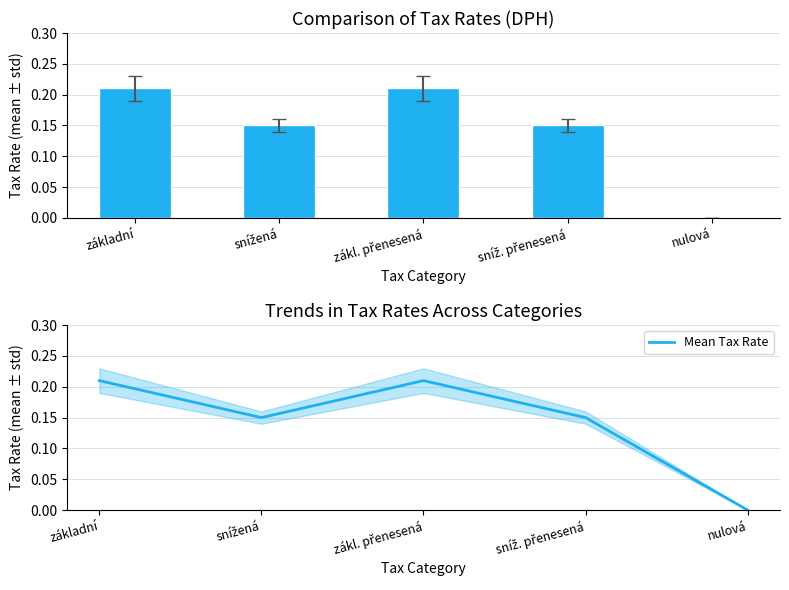

The value of Mean Tax Rate at nulová is 0.1. True or false?

False